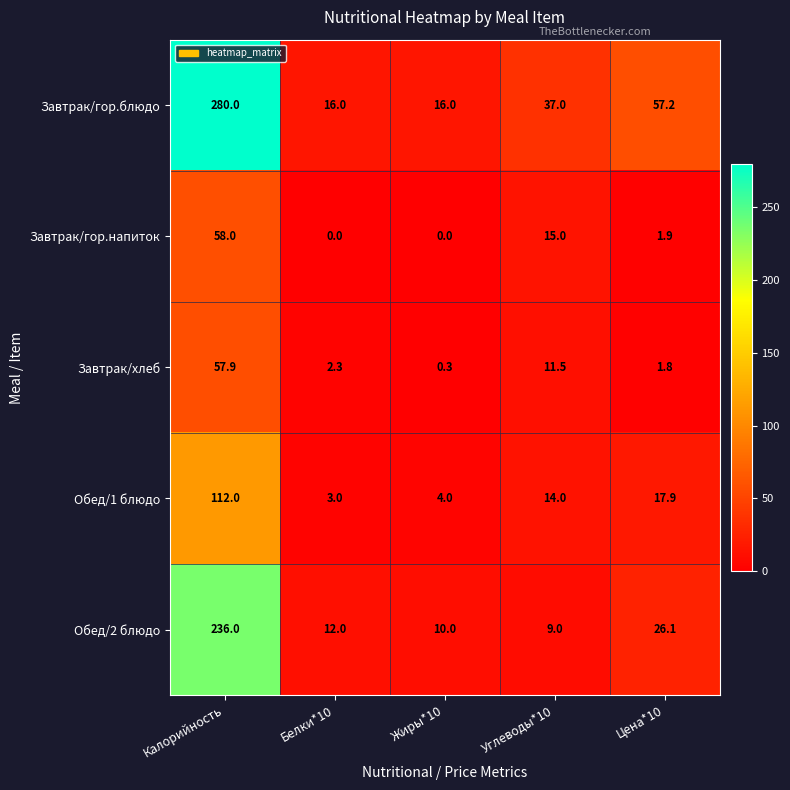

What is the difference between the maximum and minimum values in the Завтрак/хлеб series?

57.6